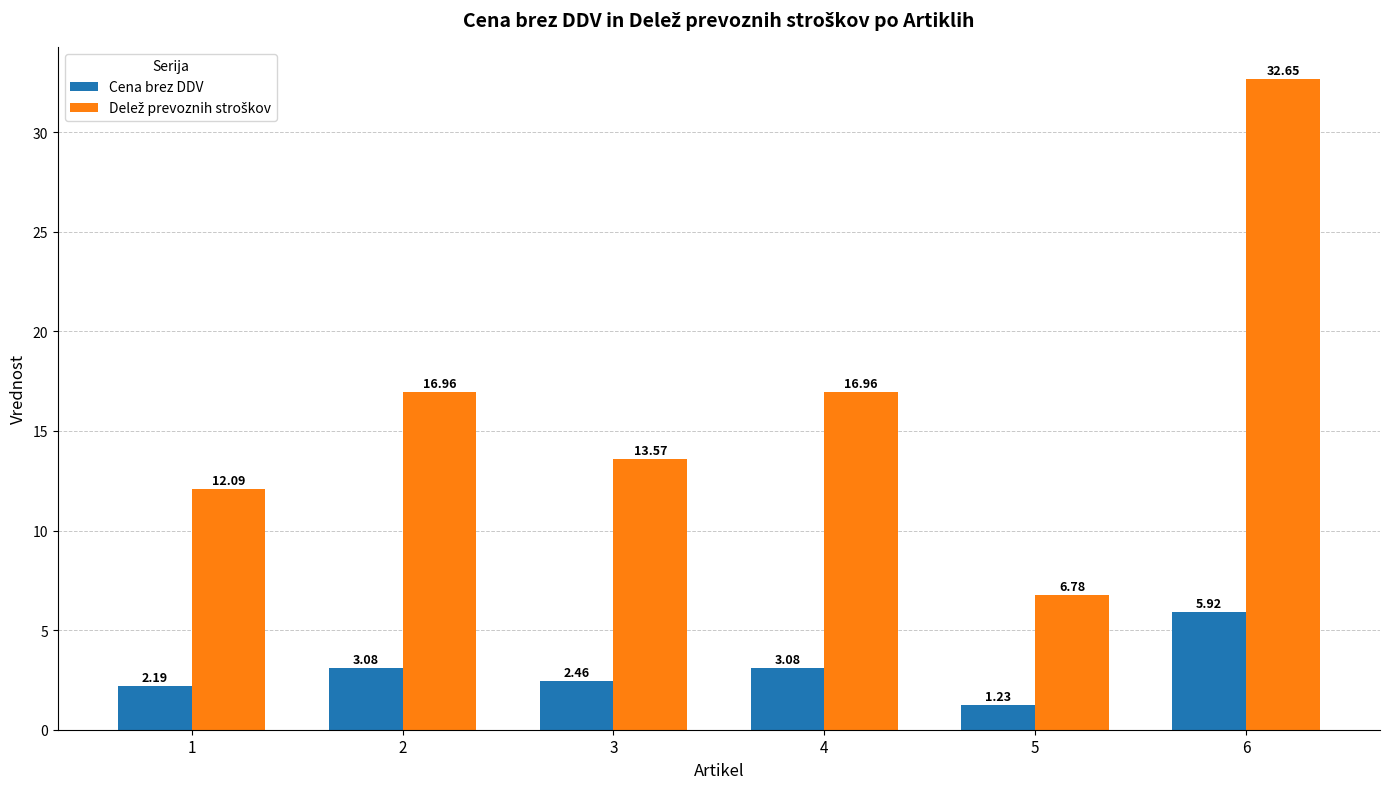

What is the total value across all series at 2?

20.0